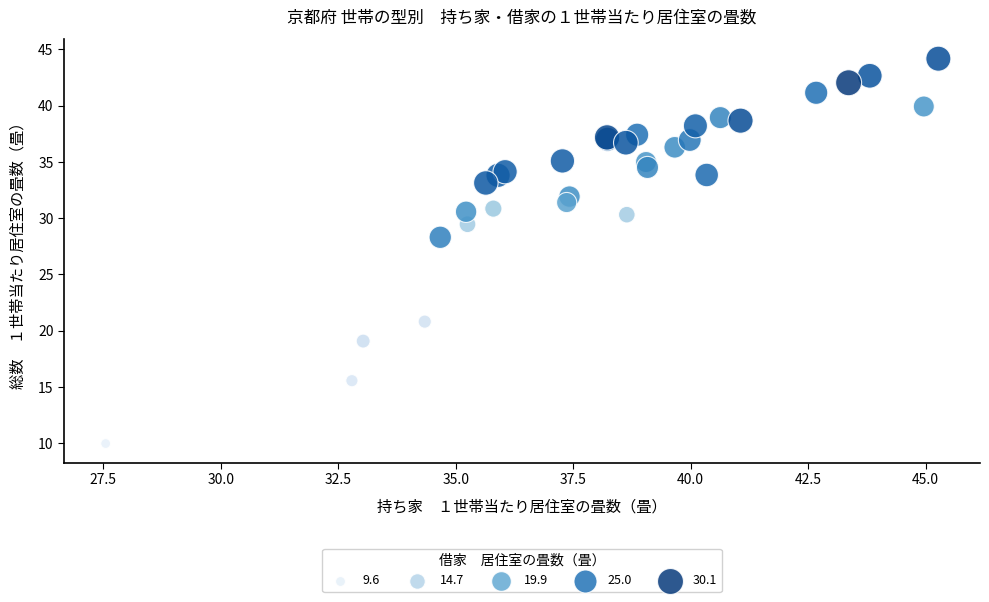

What Y value in the scatter plot is closest to 27?

28.3